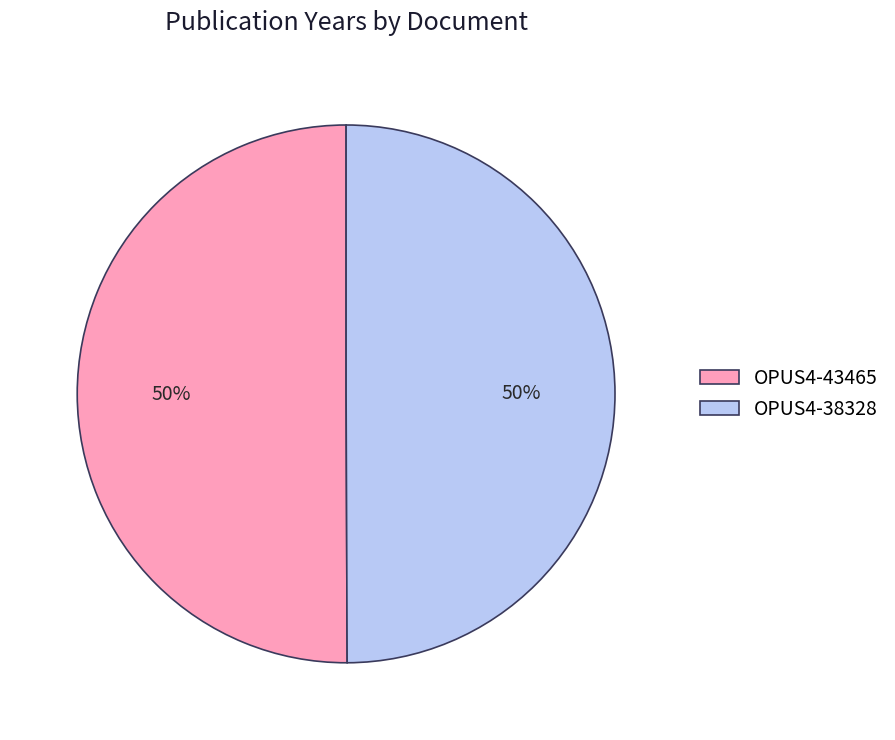

What percentage is the OPUS4-38328 slice, to the nearest percent?

50%